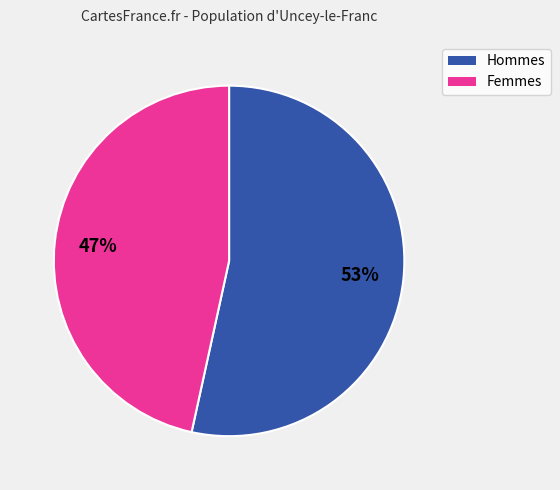

Is there any slice that represents more than half of the pie?

Yes